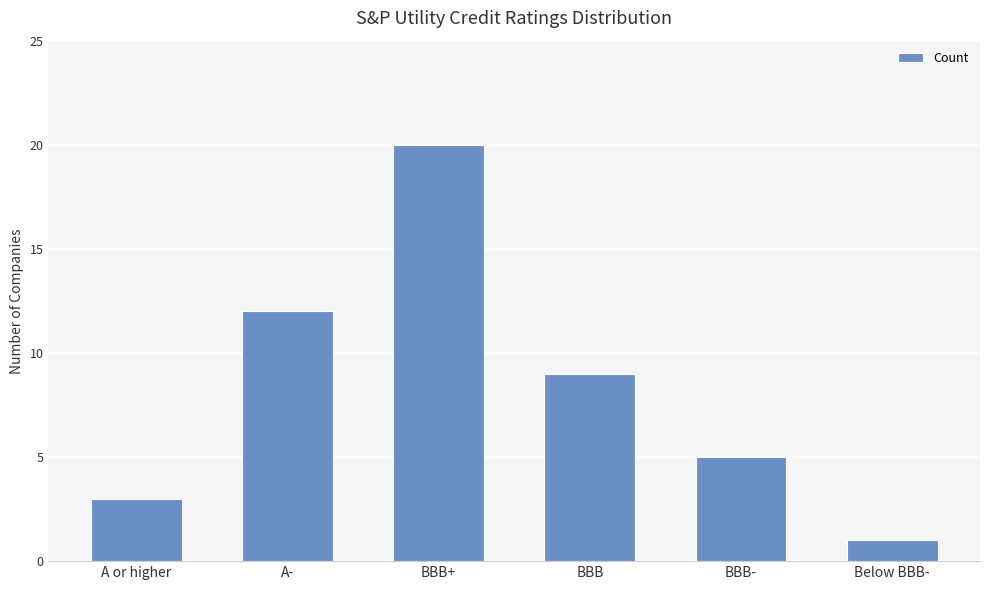

Which label corresponds to the largest value in the chart?

BBB+